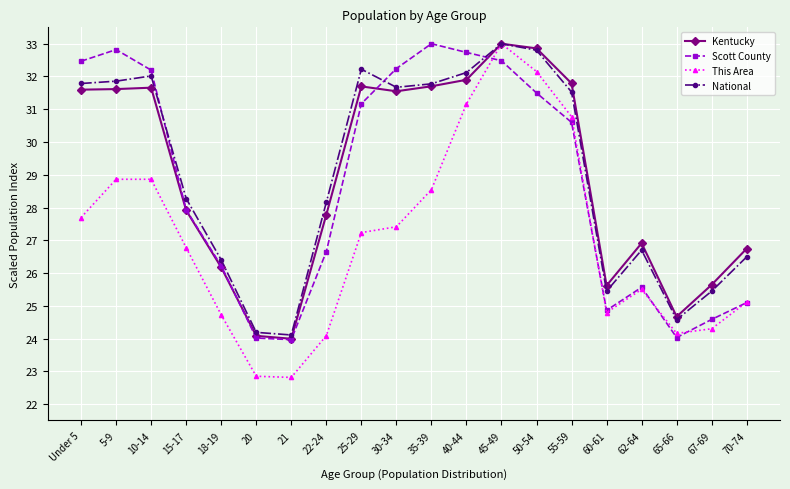

At which label does National first exceed 31?

Under 5